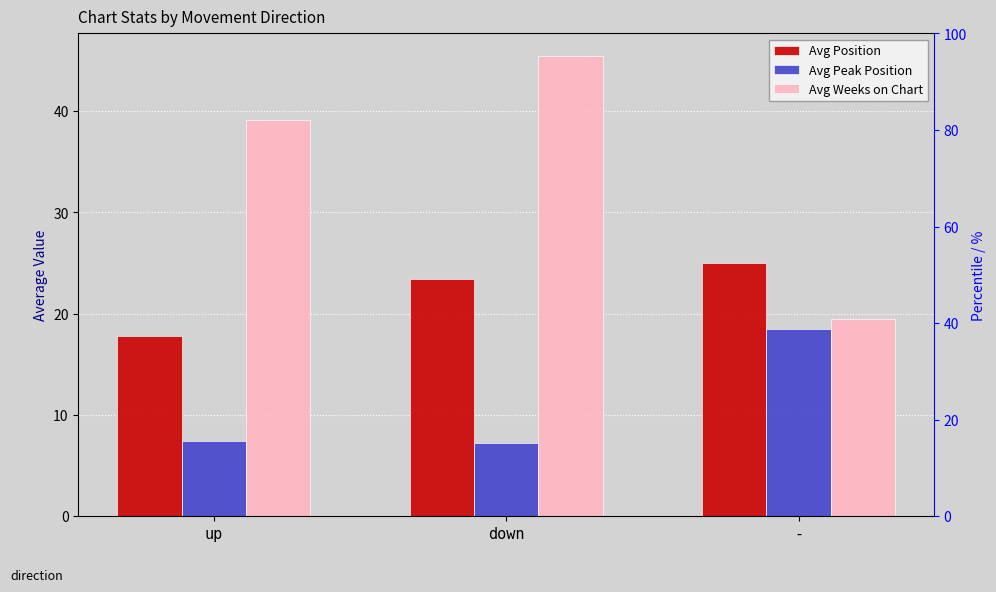

Reading right to left, what are all the values shown in this chart?

Avg Position: 25.0	23.4	17.8
Avg Peak Position: 18.5	7.2	7.4
Avg Weeks on Chart: 19.5	45.4	39.1